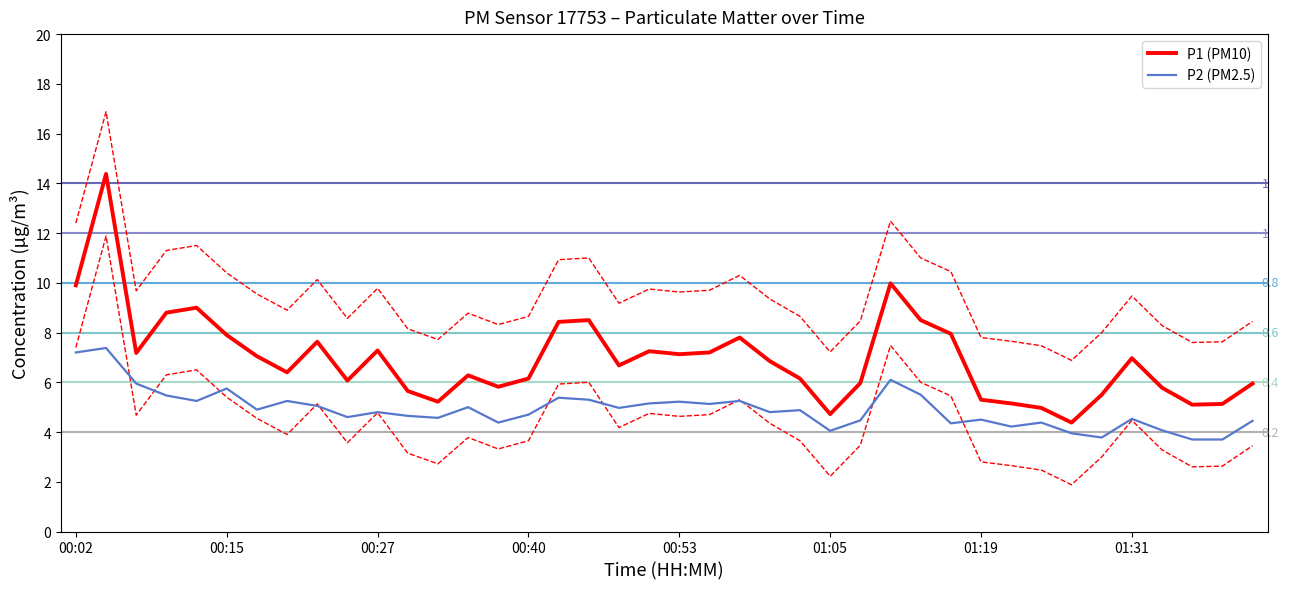

What is the difference between the maximum and second lowest values in the P1 (PM10) series?

9.7